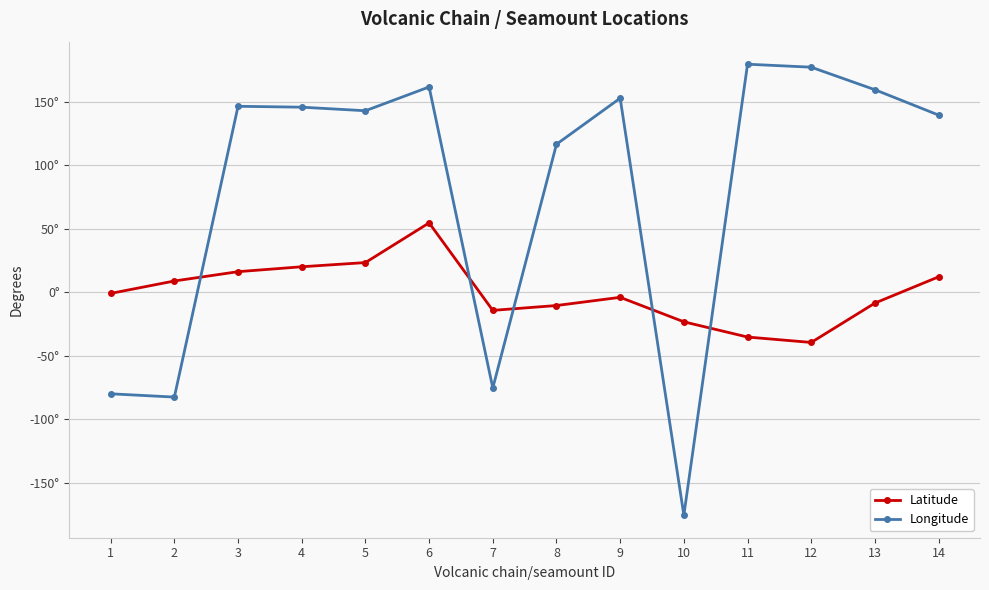

Is it true that Longitude equals 52.6 at 12?

False